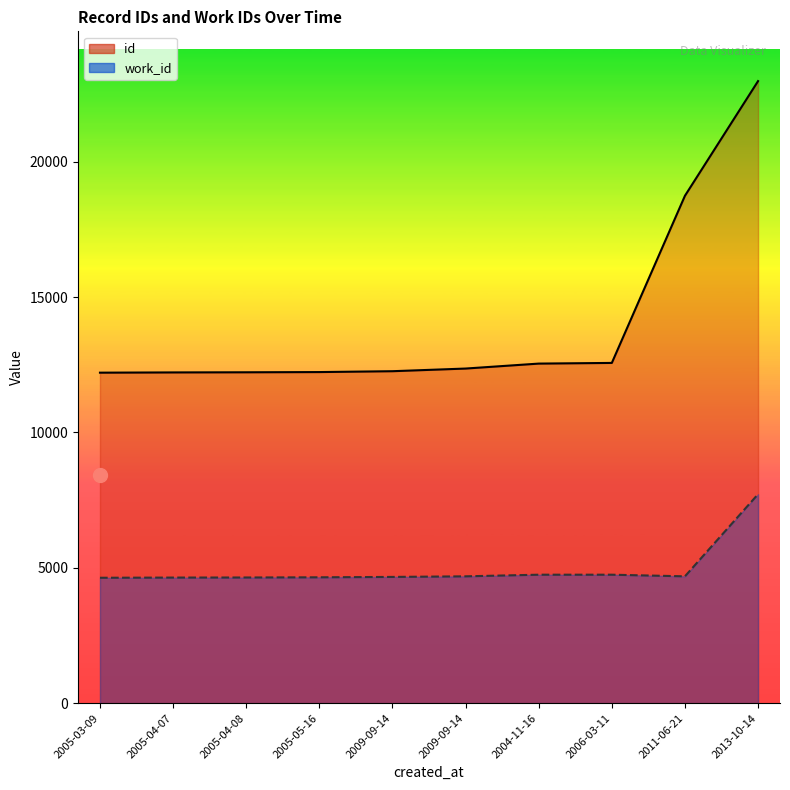

True or false: id and work_id intersect in this chart.

False